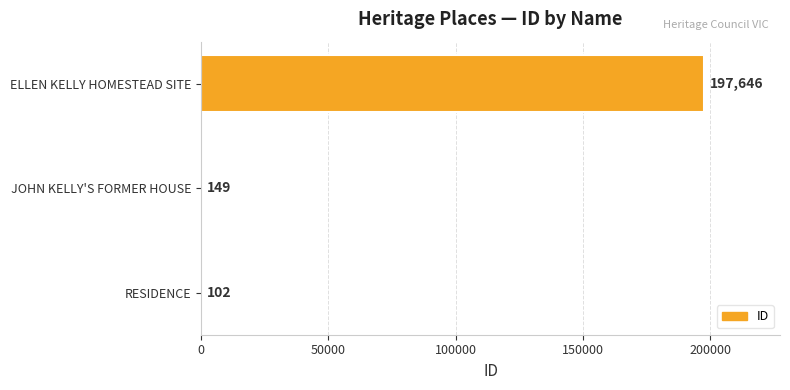

At which label is the value closest to 98874?

JOHN KELLY'S FORMER HOUSE